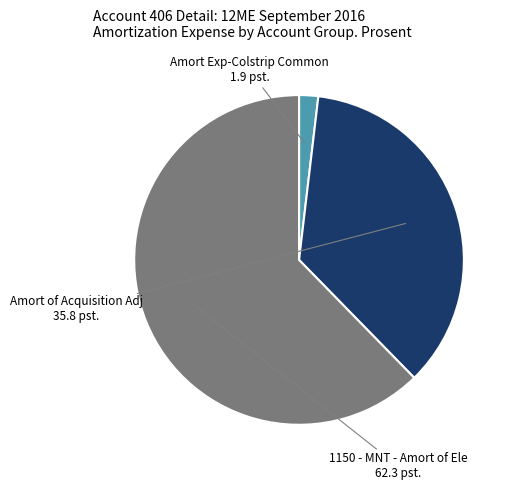

Which has a higher value, 1150 - MNT - Amort of Ele or Amort of Acquisition Adj?

1150 - MNT - Amort of Ele